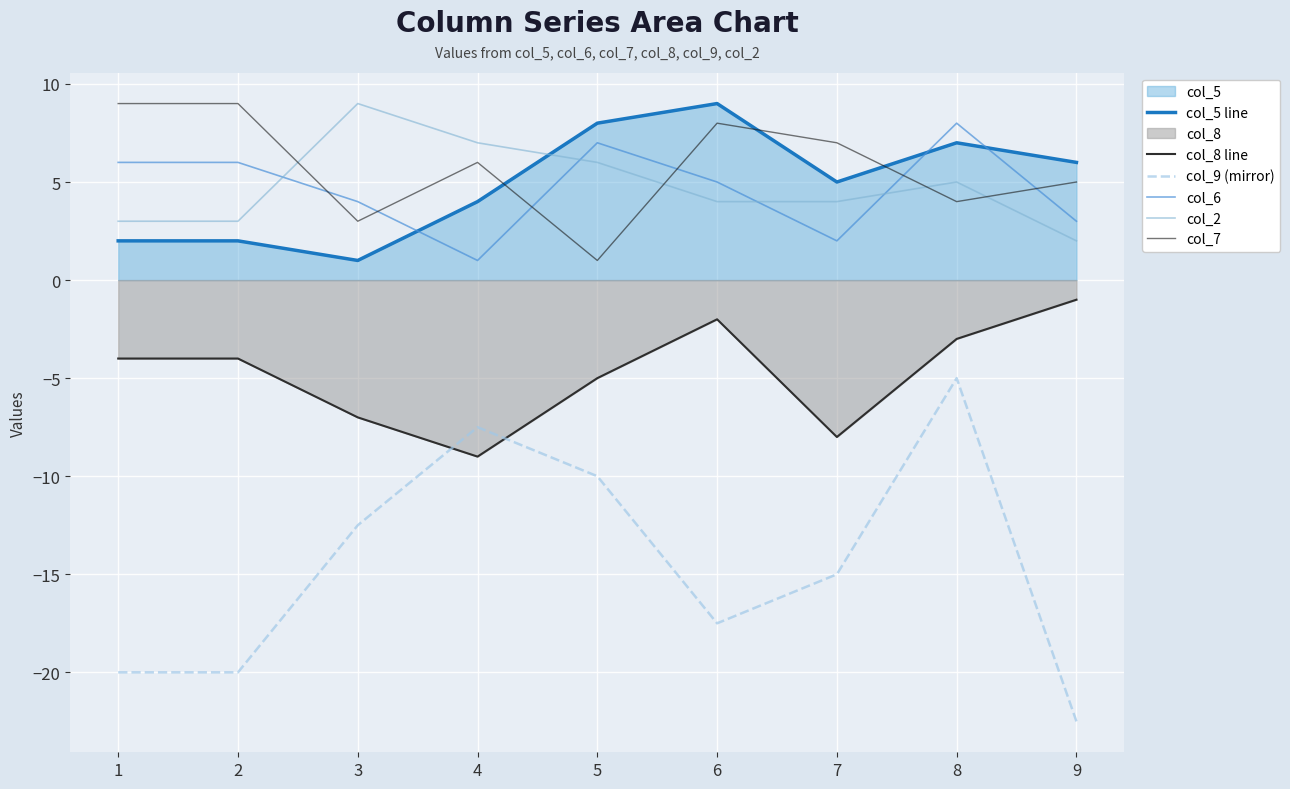

What is the difference between the col_7 values at 6 and 5?

7.0